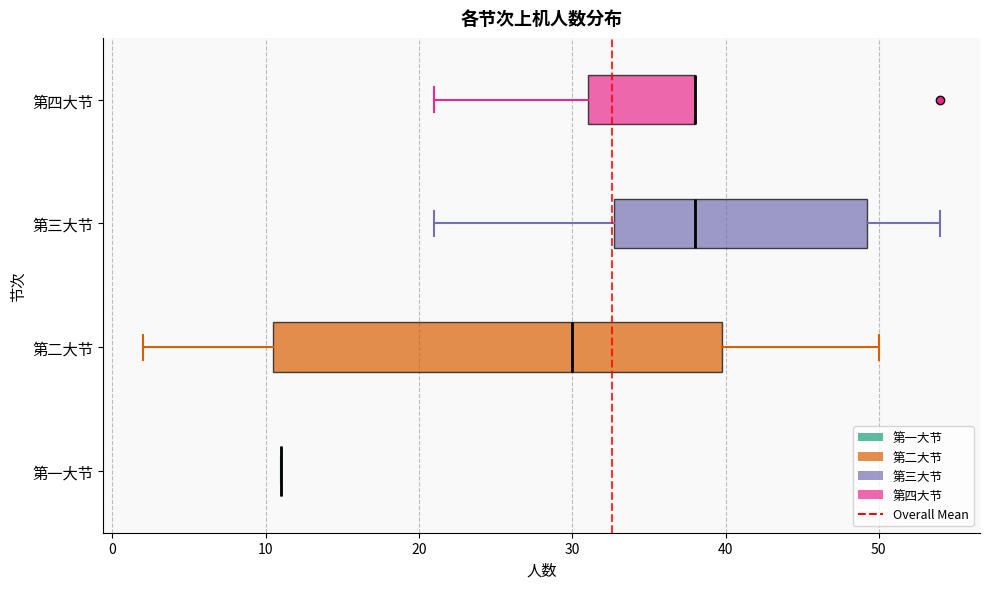

Reading bottom to top, read every box against the x-axis: the position of its median line, the range the box covers, and the ends of its whiskers. The values are not printed on the chart, so give them approximately, as read against the axis.

第一大节: box collapsed to a line at 11, whiskers 11 to 11
第二大节: median 30, box 11 to 40, whiskers 2 to 50
第三大节: median 38, box 33 to 49, whiskers 21 to 54
第四大节: median 38 (drawn on the box's right edge), box 31 to 38, whiskers 21 to 38